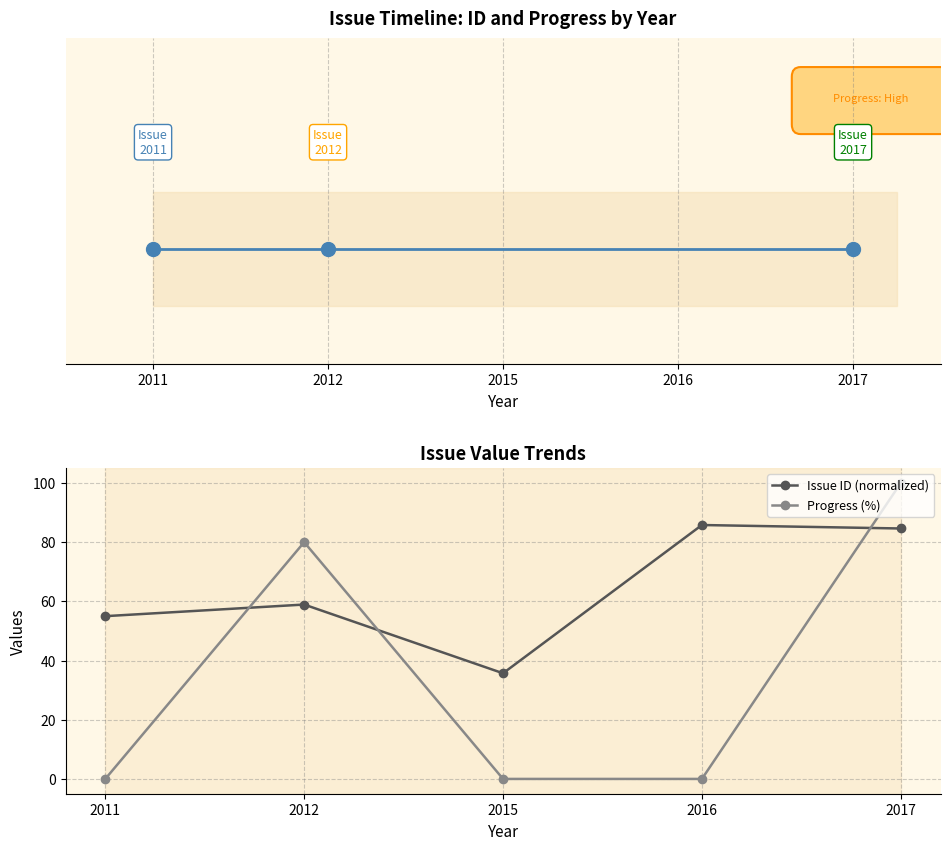

What are all the series names shown in the legend?

Issue ID (normalized), Progress (%)